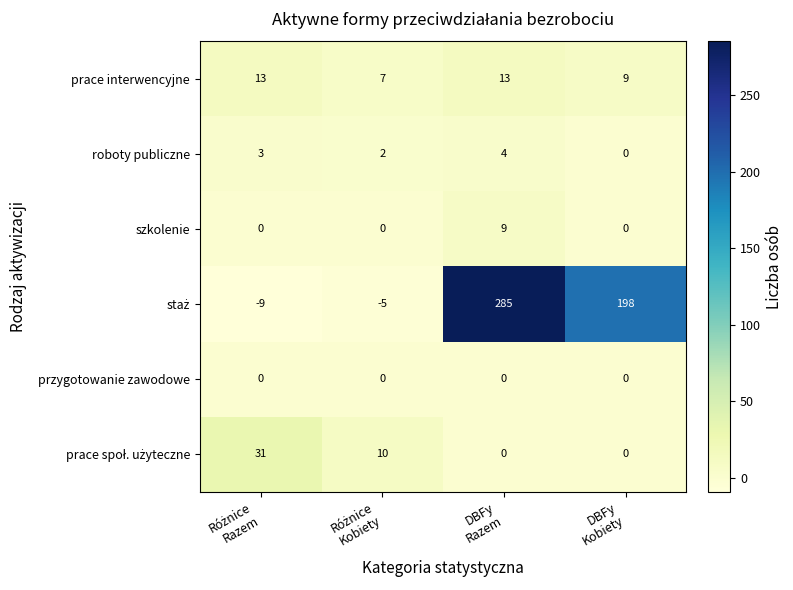

Which label corresponds to the largest value in the chart?

DBFy
Razem